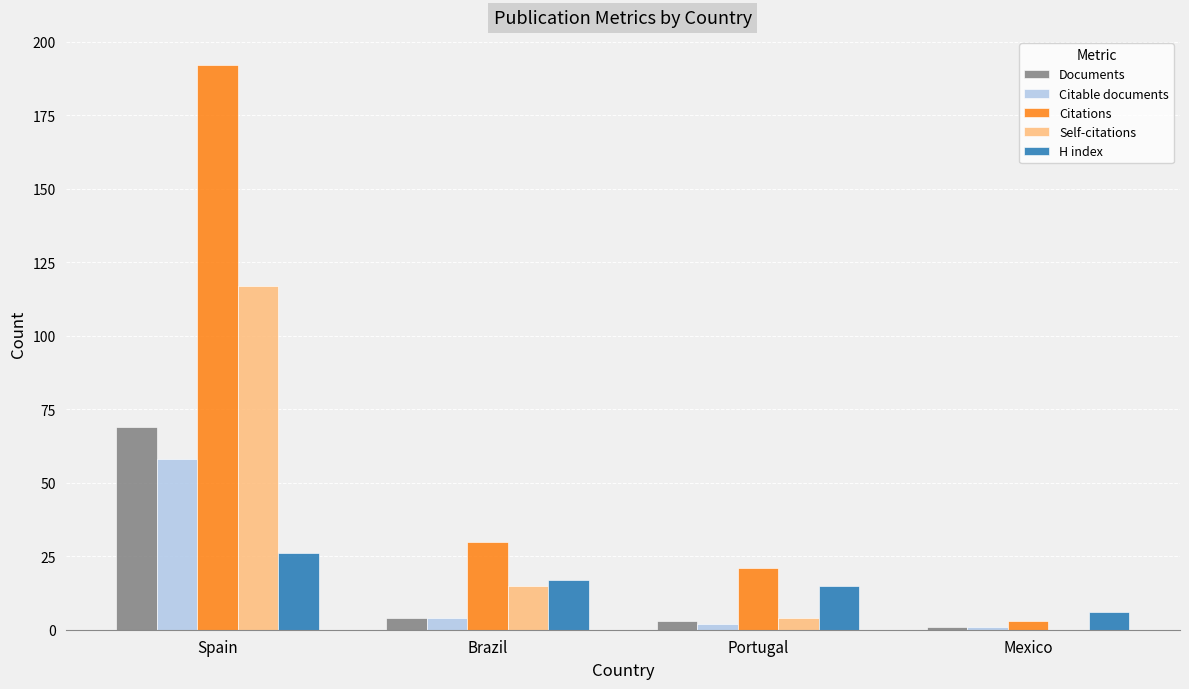

At which category is the sum across all series the highest?

Spain